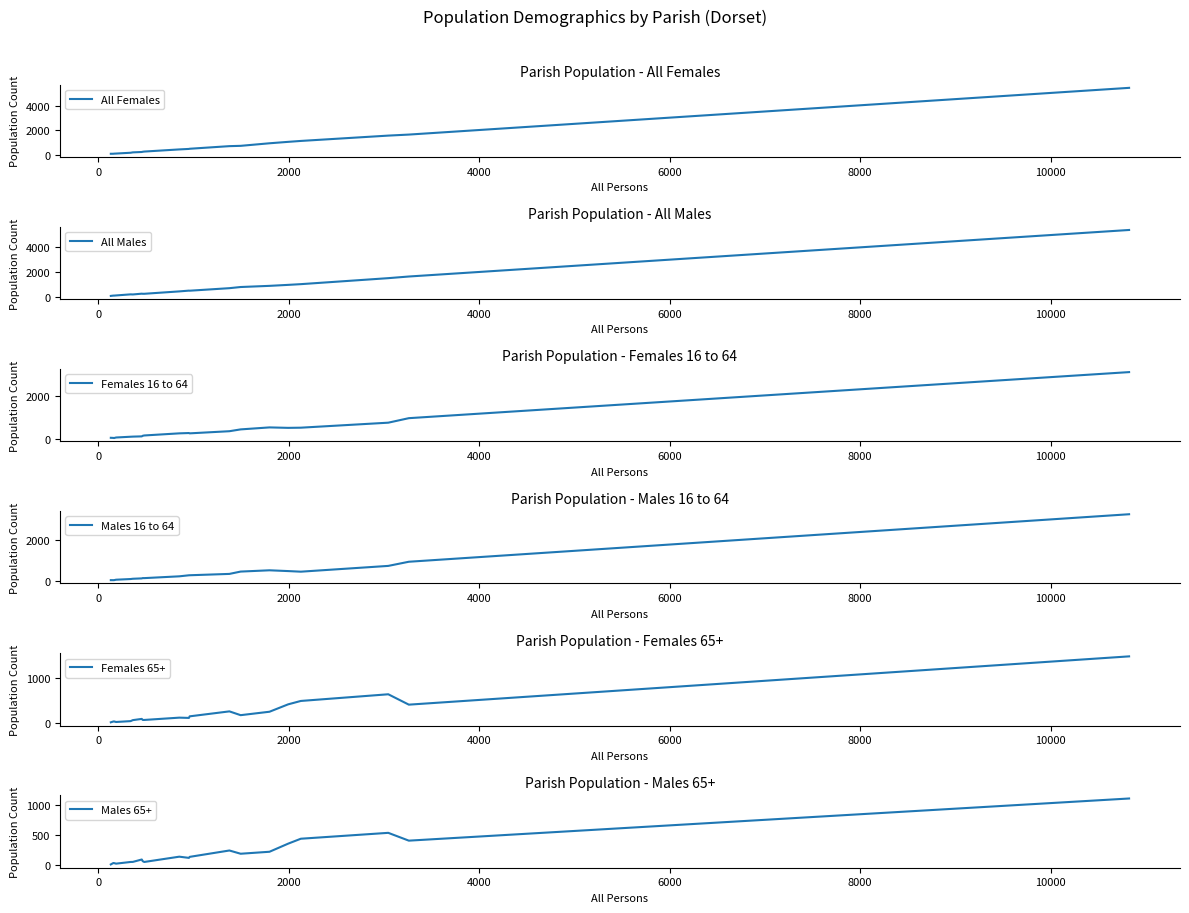

Reading right to left, extract all data points from this chart.

All Females: 5482	1653	1569	1132	1057	940	730	705	491	477	437	261	245	226	195	164	98	90	82	80
All Males: 5342	1609	1477	996	938	859	766	673	470	476	415	223	223	232	169	177	90	77	77	53
Females 16 to 64: 3119	965	754	520	512	533	440	355	255	270	255	156	141	114	102	97	61	36	42	47
Males 16 to 64: 3226	925	724	444	473	511	449	336	271	269	219	132	133	119	101	88	55	34	33	34
Females 65+: 1482	412	642	494	419	255	179	263	153	118	124	73	73	96	69	47	28	40	38	21
Males 65+: 1111	409	539	441	359	224	191	245	139	122	142	54	67	95	55	54	26	35	36	13